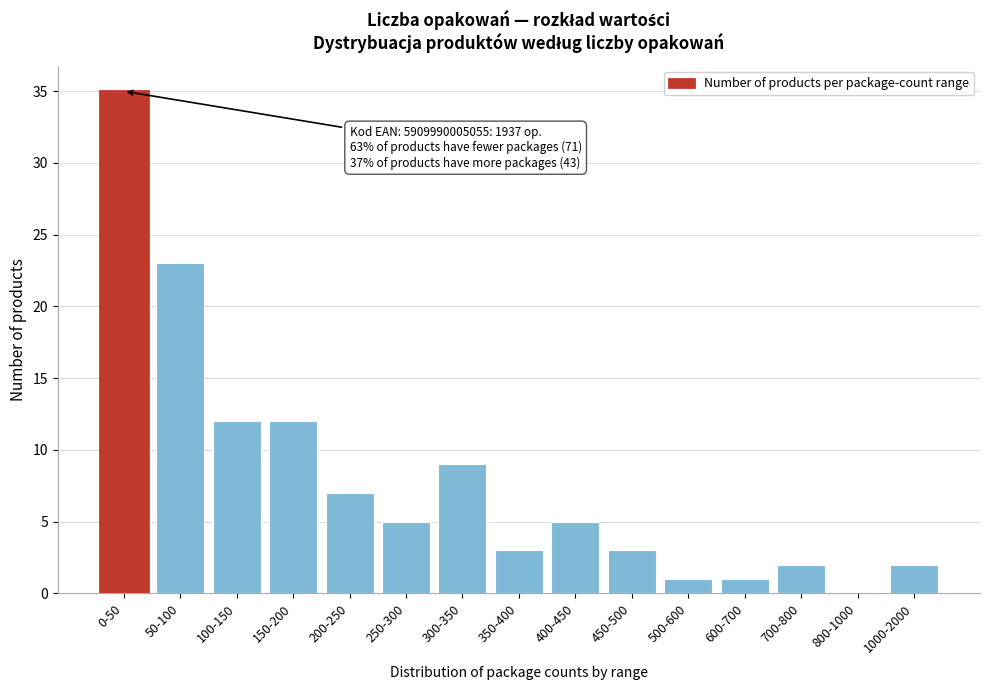

Reading left to right, what are all the values shown in this chart?

0-50=35	50-100=23	100-150=12	150-200=12	200-250=7	250-300=5	300-350=9	350-400=3	400-450=5	450-500=3	500-600=1	600-700=1	700-800=2	800-1000=0	1000-2000=2